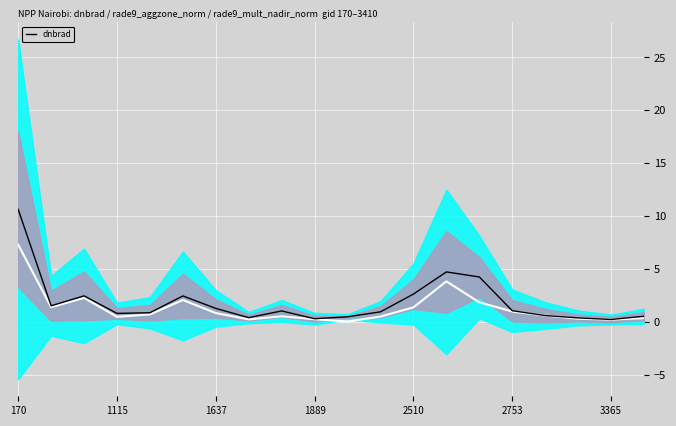

Is it true that dnbrad equals 0.5 at 1115?

False